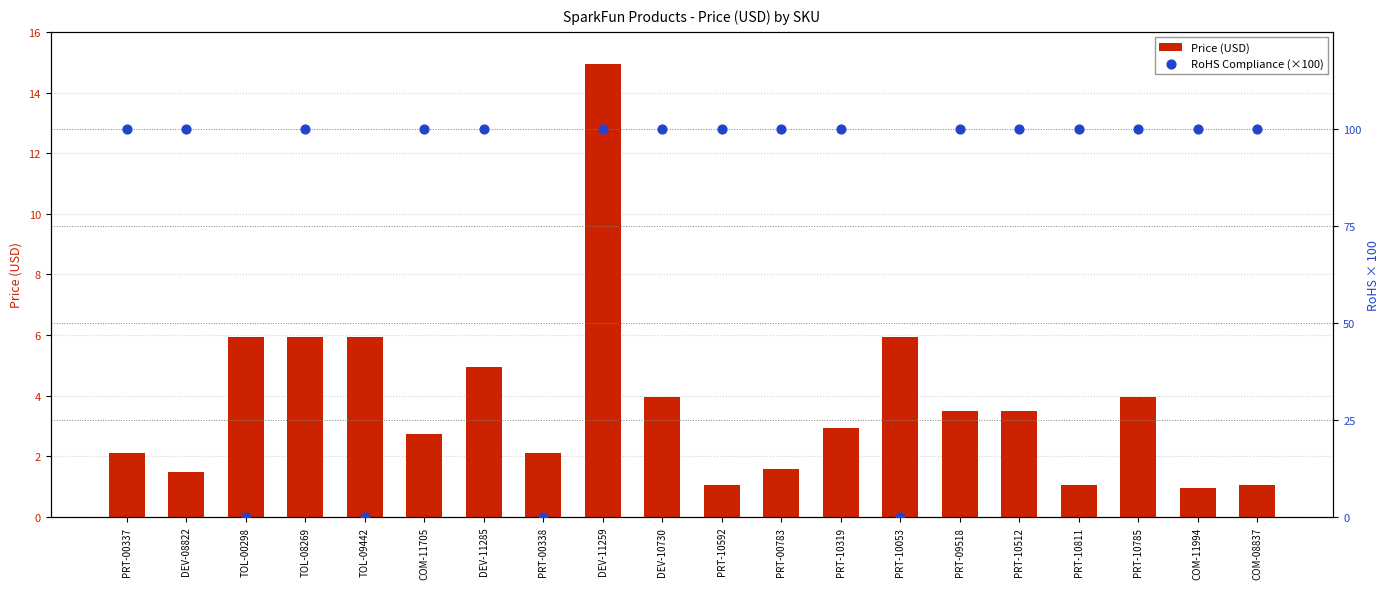

At which category is the sum across all series the highest?

DEV-11259